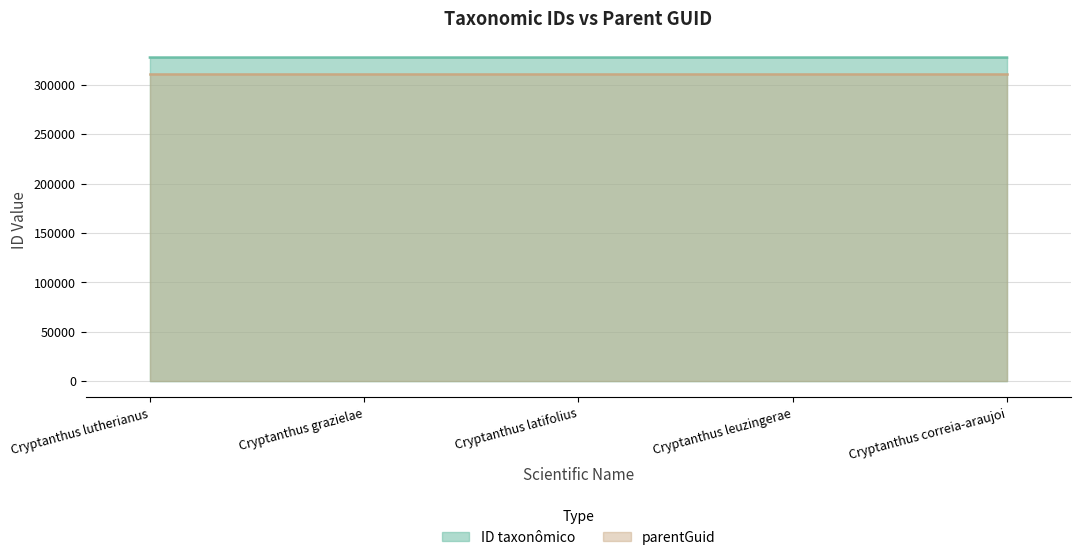

How many lines are shown in the chart?

2